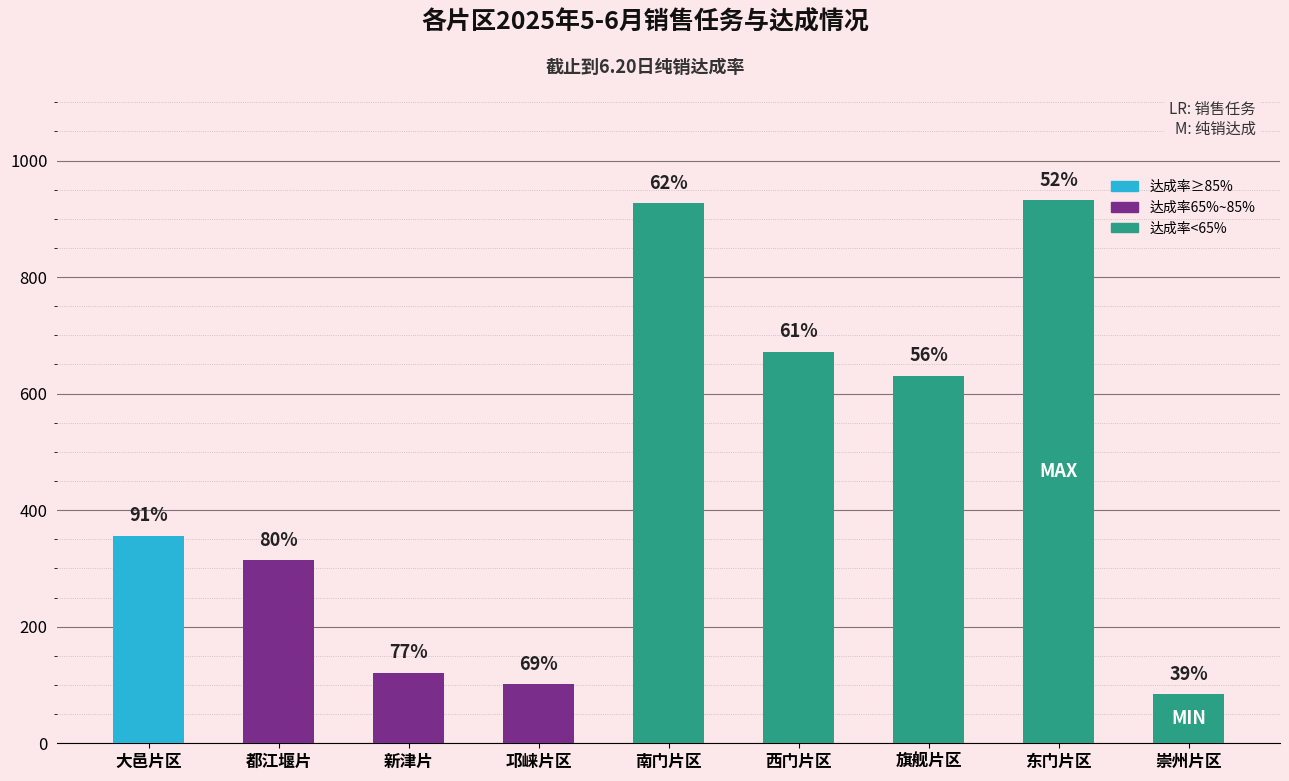

Rank the categories by value from lowest to highest.

崇州片区, 邛崃片区, 新津片, 都江堰片, 大邑片区, 旗舰片区, 西门片区, 南门片区, 东门片区